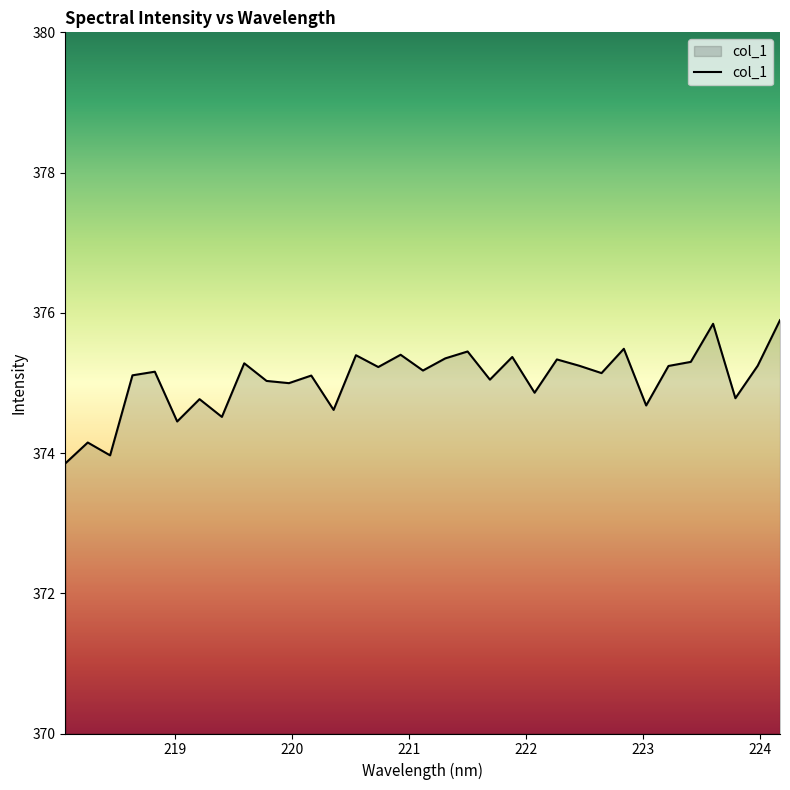

What is the minimum value shown in the chart?

373.9